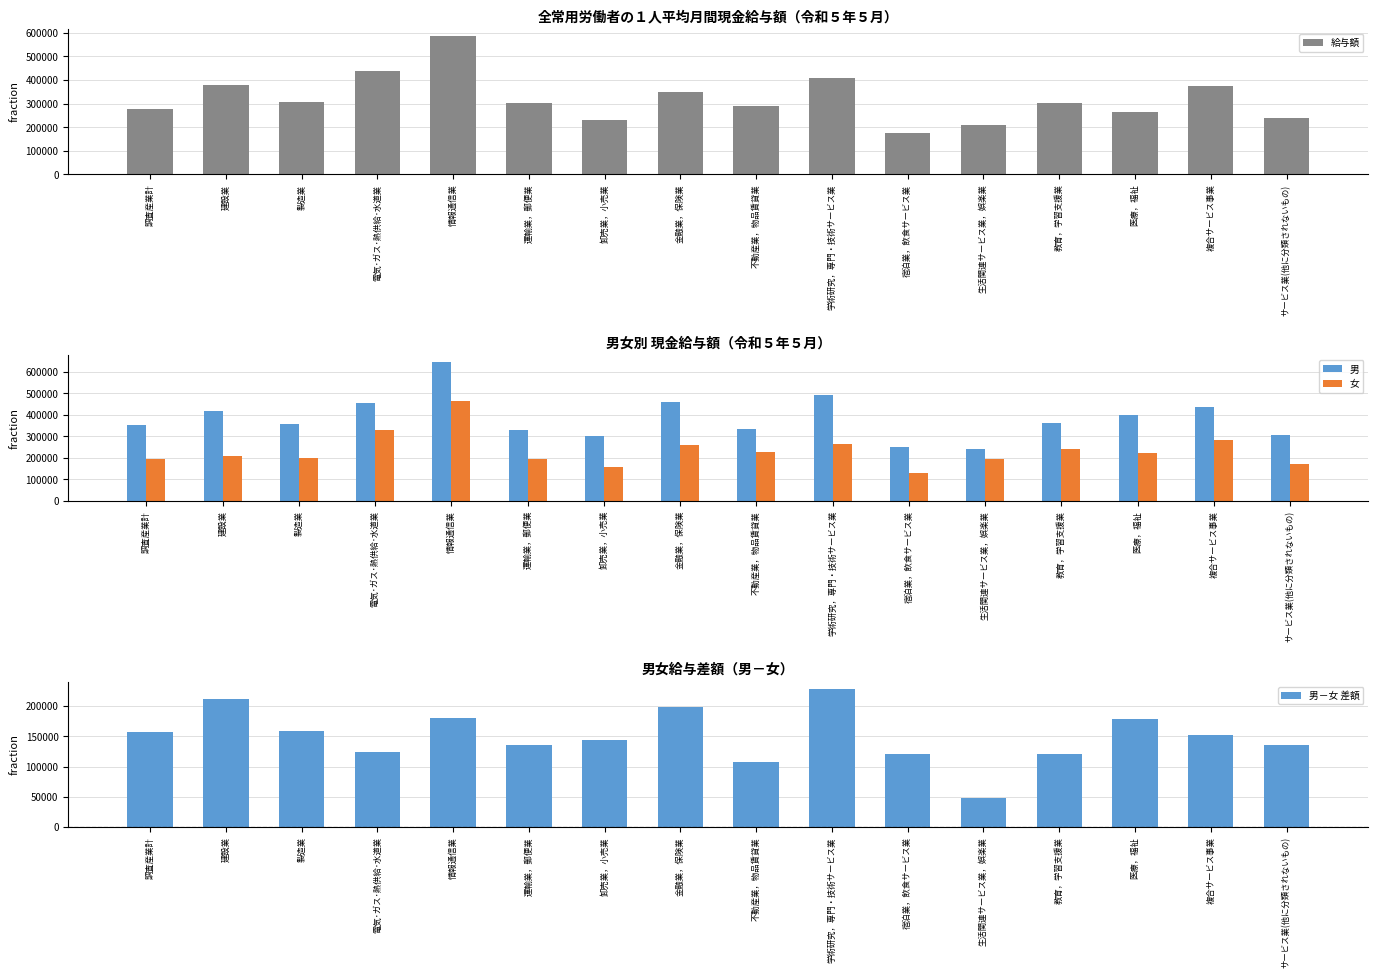

The 女 series shows 281797 at 複合サービス事業. True or false?

True